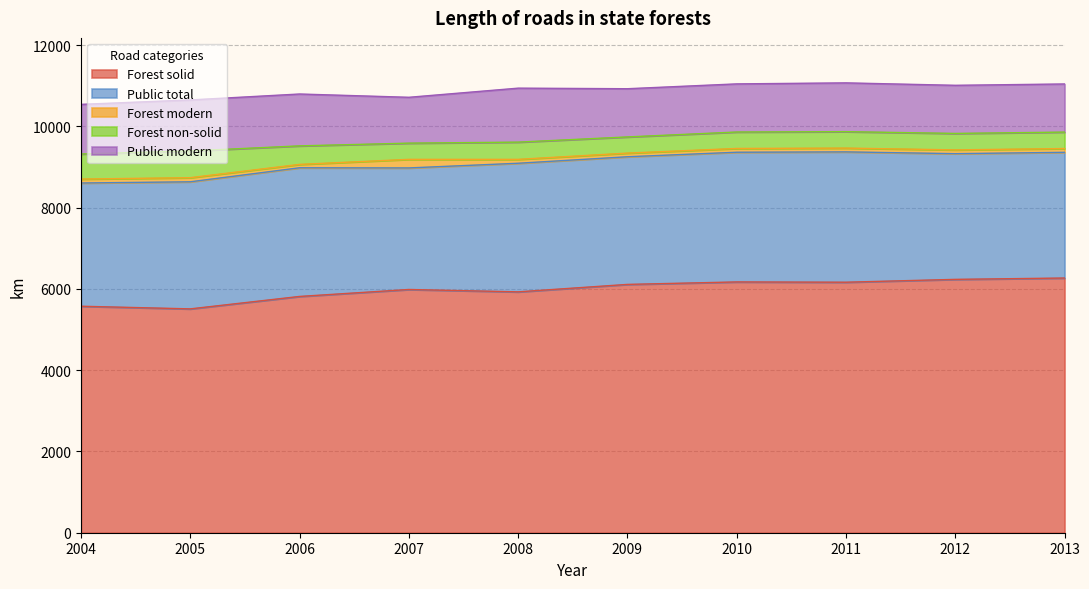

Is it true that Forest solid equals 1200 at 2004?

False